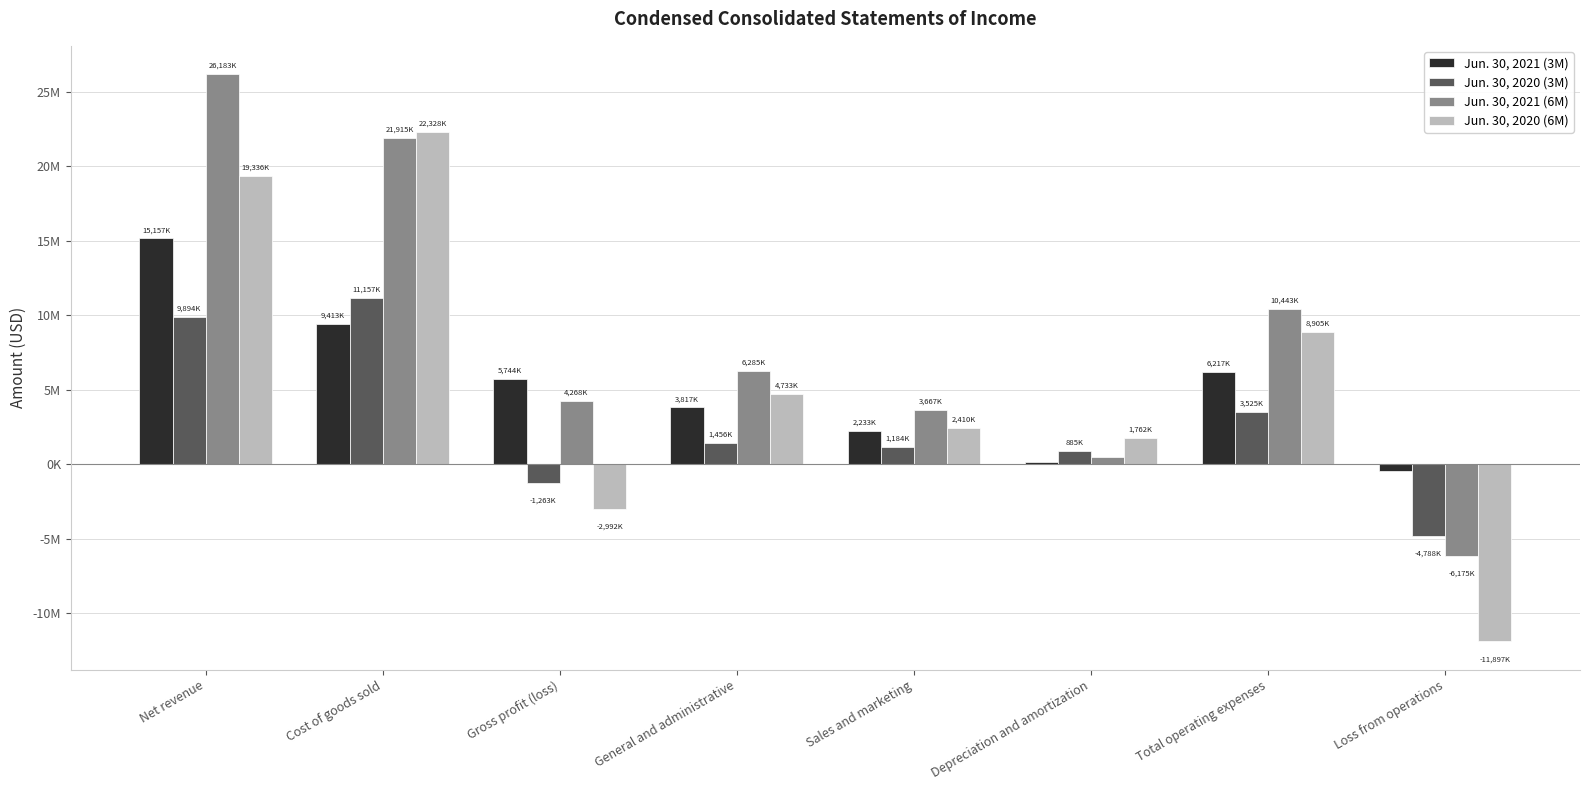

The value of Jun. 30, 2020 (3M) at General and administrative is 1456000. True or false?

True